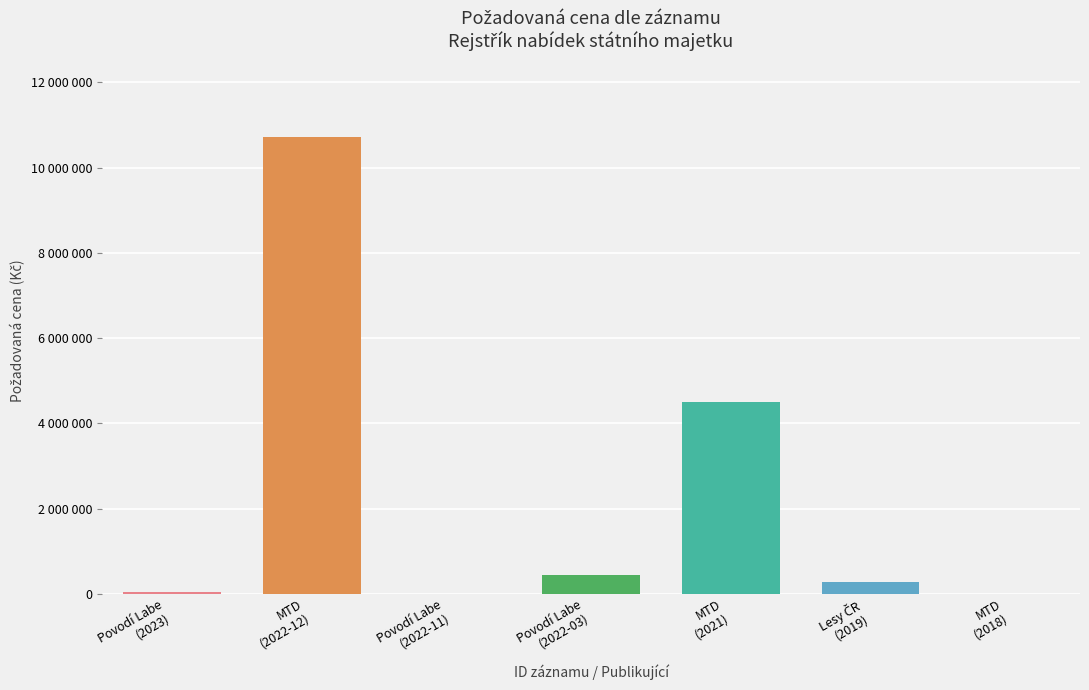

Does the chart contain stacked bars?

No